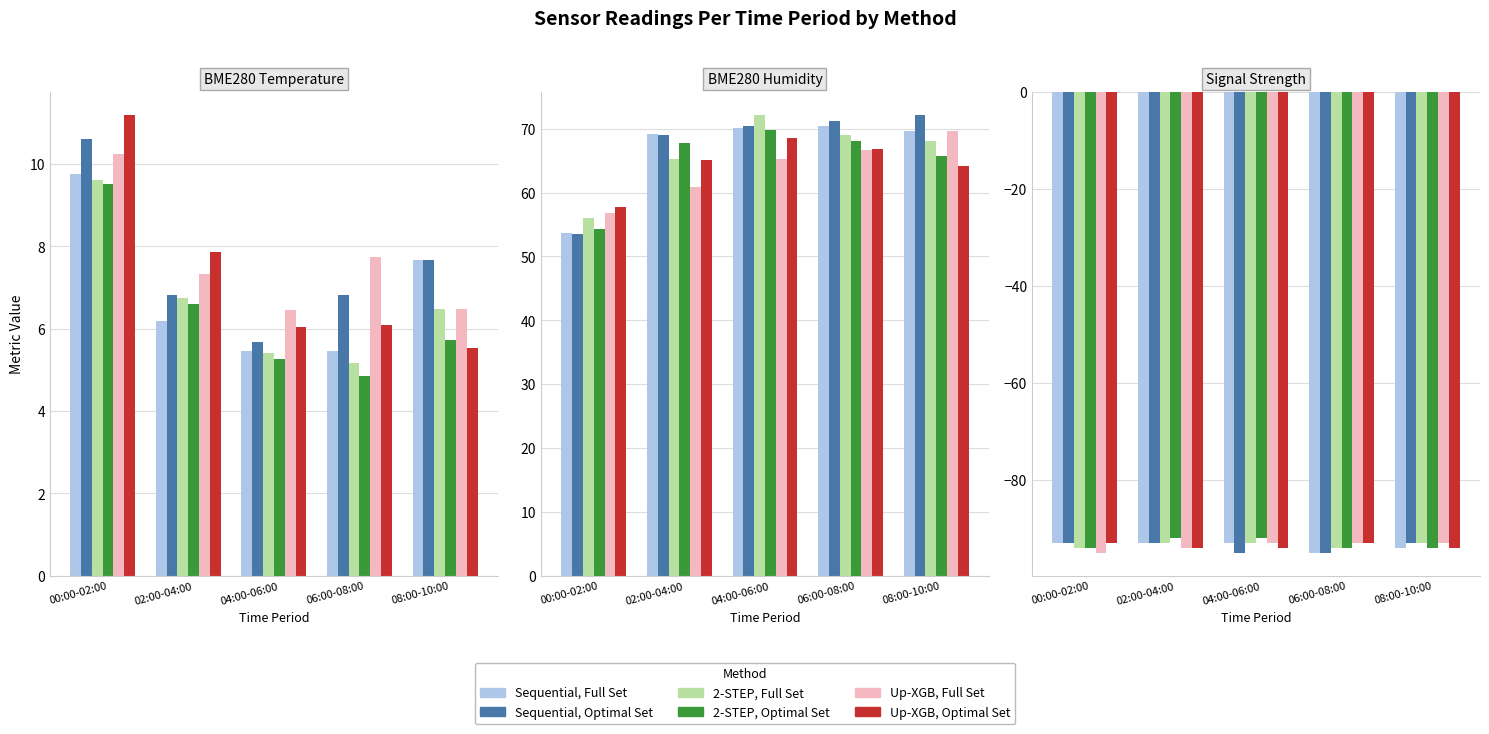

What position from the right is 04:00-06:00?

3